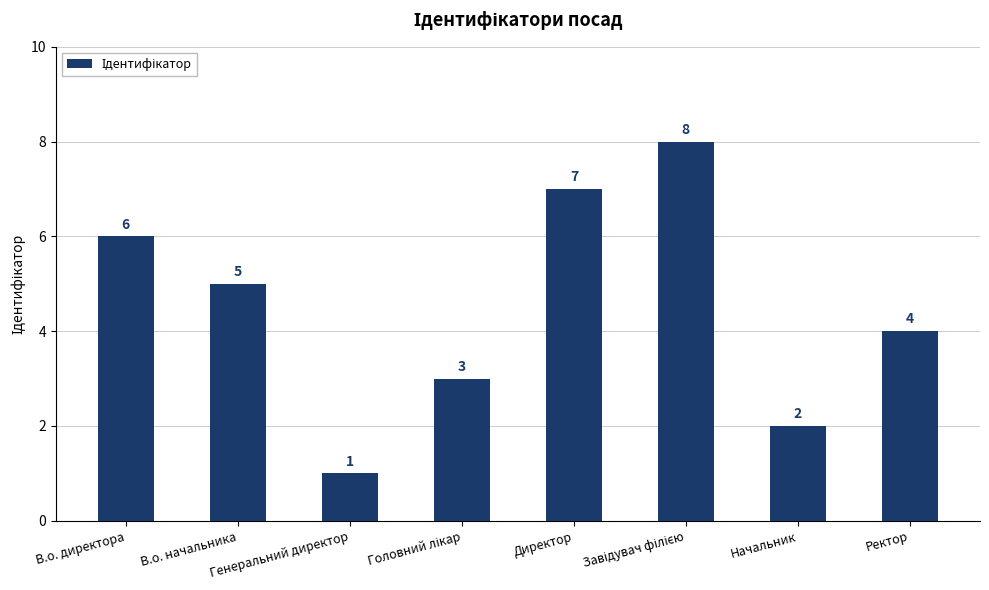

What is the difference between the second highest and minimum values?

6